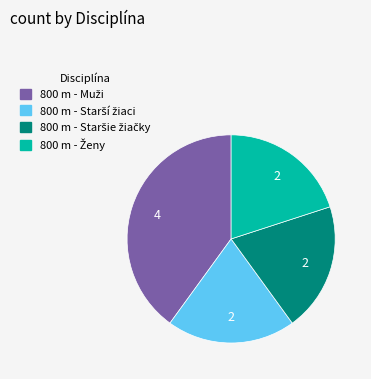

Is there any slice that represents more than half of the pie?

No